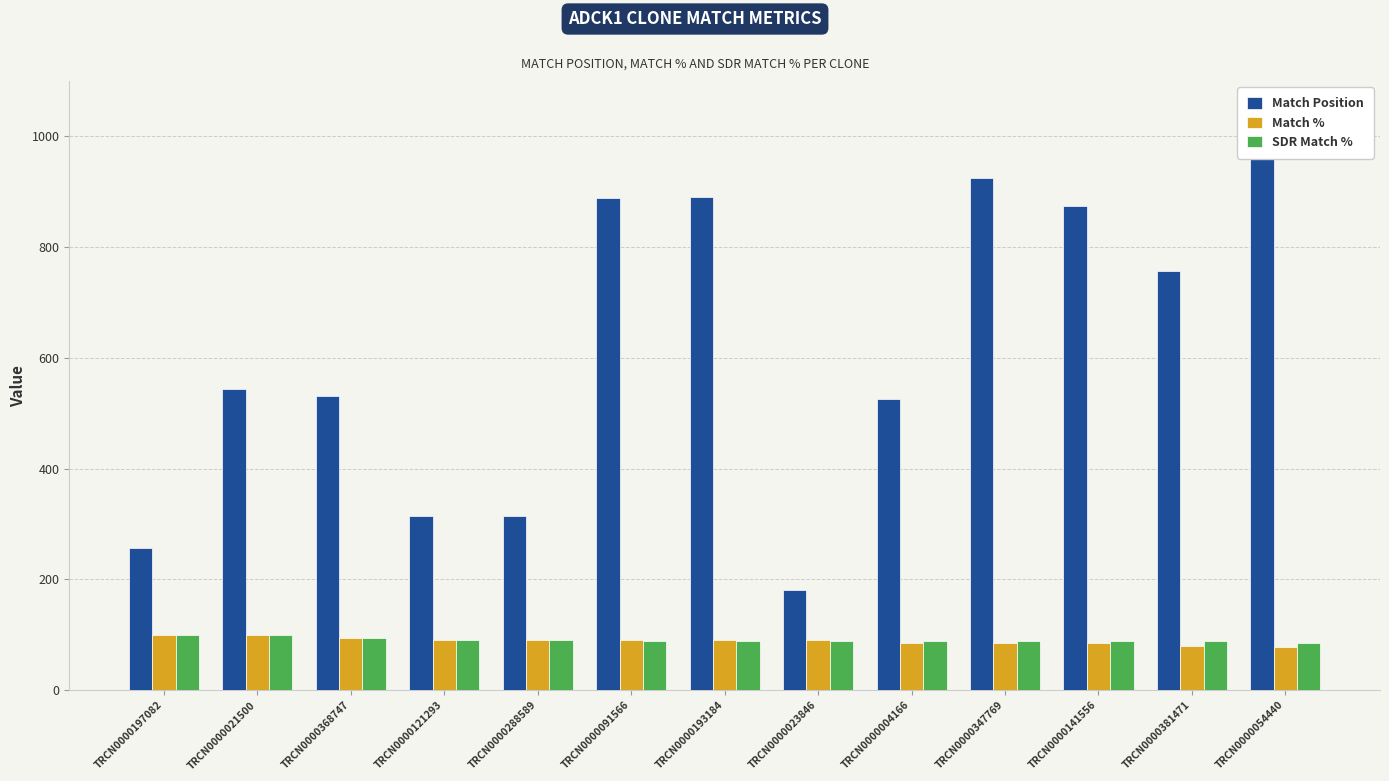

Where does the Match Position series first go above 544?

TRCN0000091566